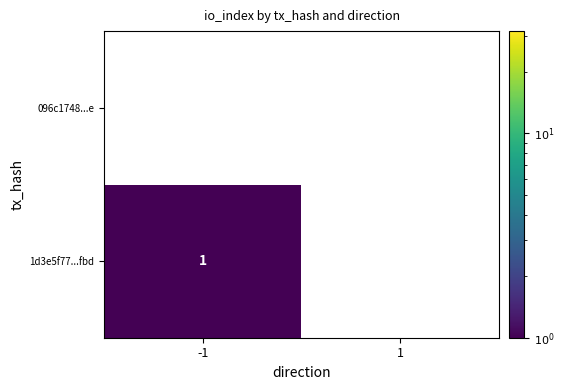

Is it true that 1d3e5f77...fbd equals 1 at 1?

False